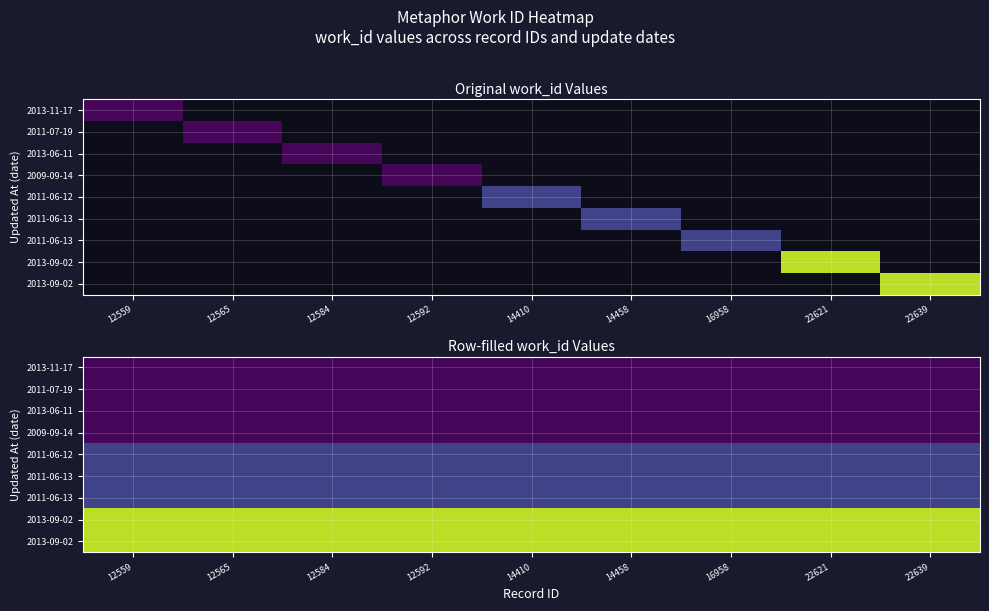

What is the total value across all series at 12592?

50431